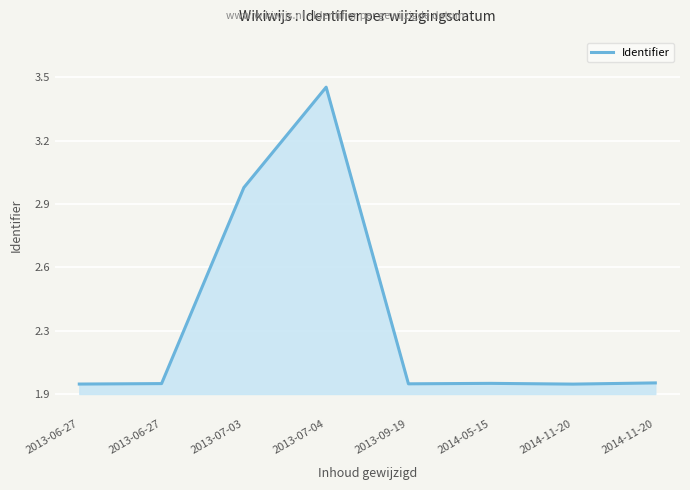

Does the chart display data point markers on the line(s)?

No